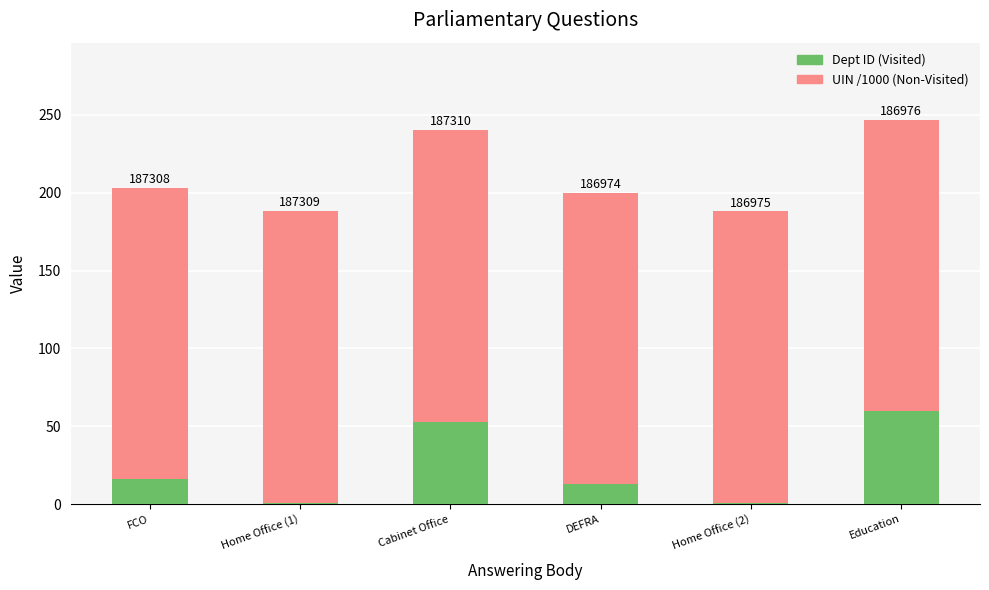

List the series in order of their overall mean, lowest first.

Dept ID (Visited), UIN /1000 (Non-Visited)